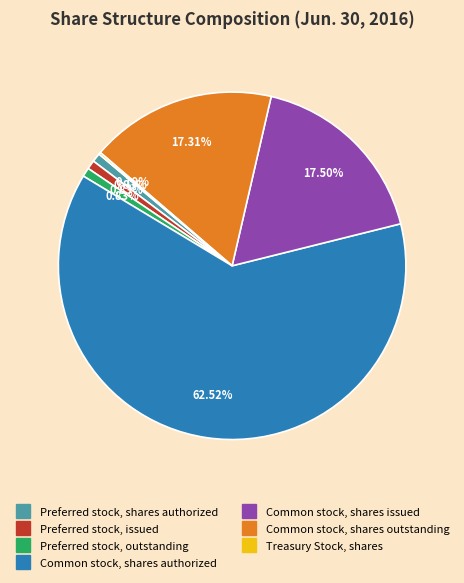

Which category has the biggest portion of the pie?

Common stock, shares authorized